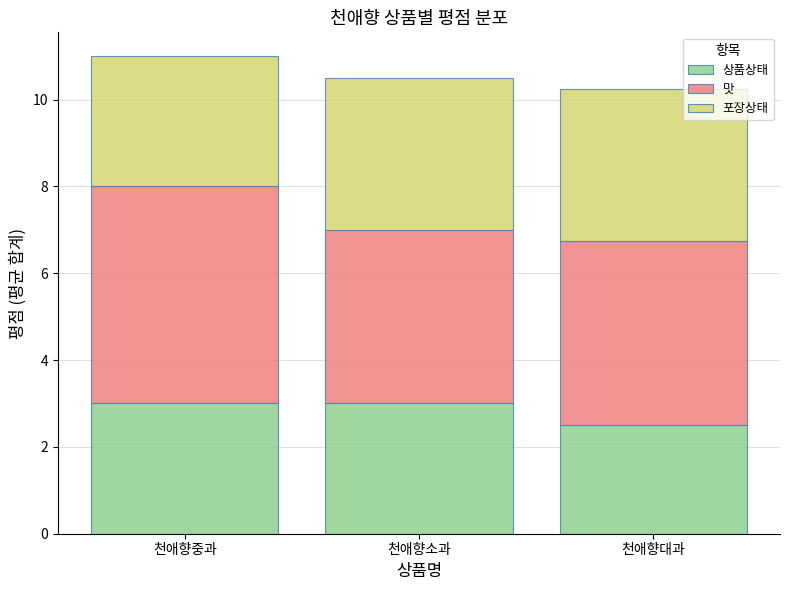

What is the sum of the 상품상태 values at 천애향대과 and 천애향중과?

5.5